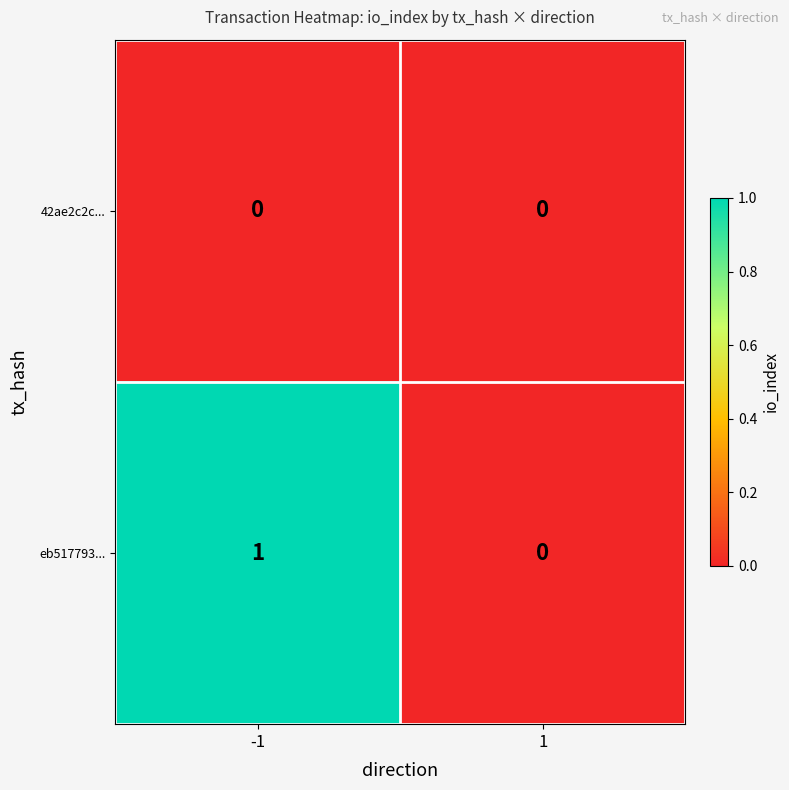

Reading right to left, list all the values displayed in this chart.

42ae2c2c...: 1=0	-1=0
eb517793...: 1=0	-1=1